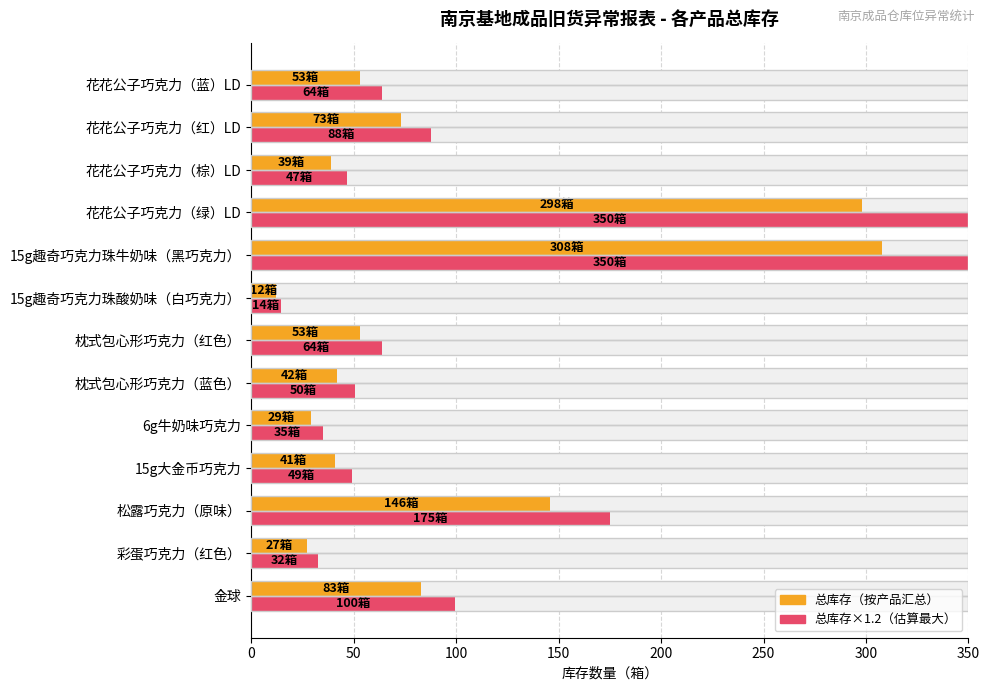

What is the minimum value for 总库存（平均批次）?

12.0